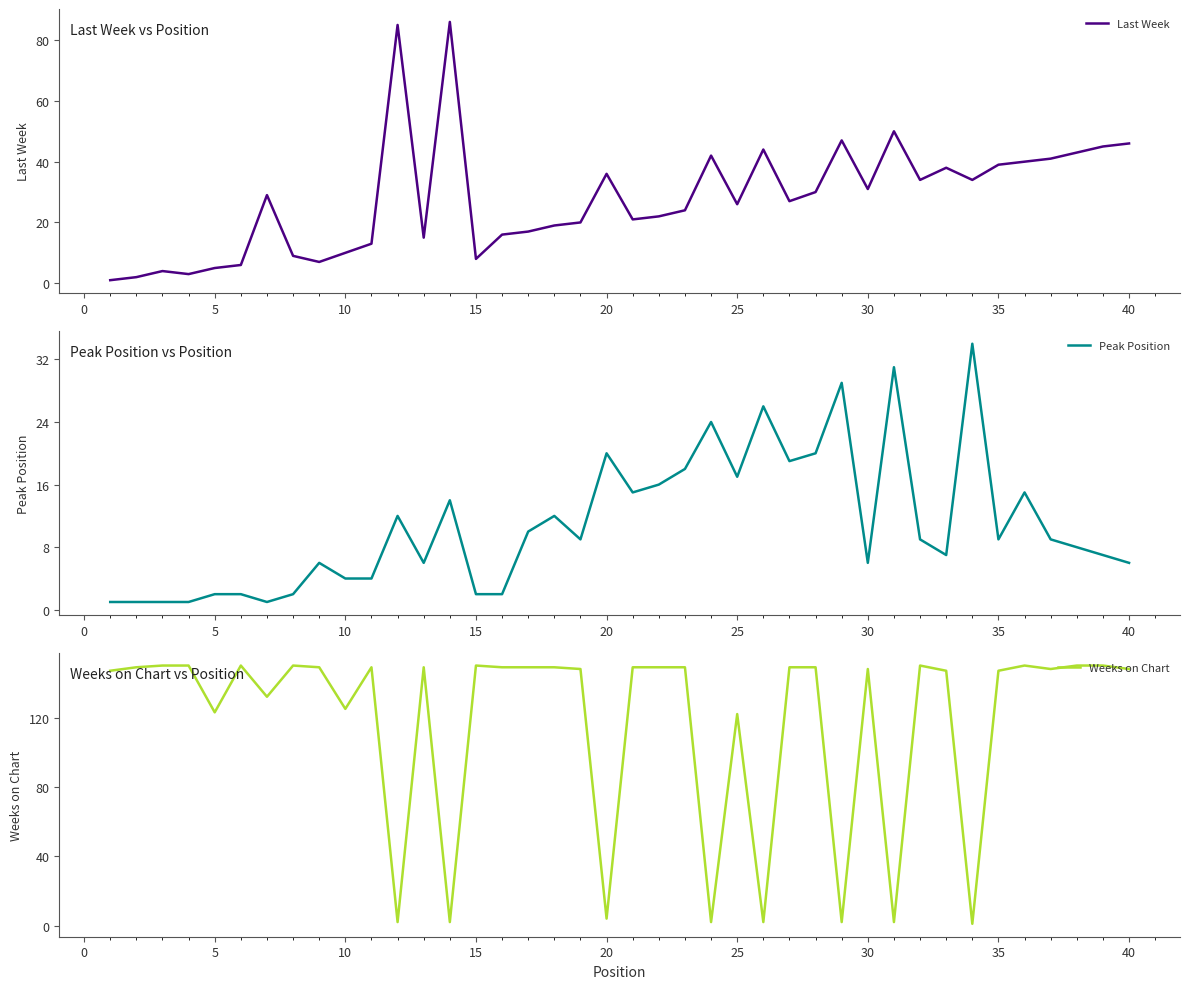

Does the chart have visible grid lines?

No